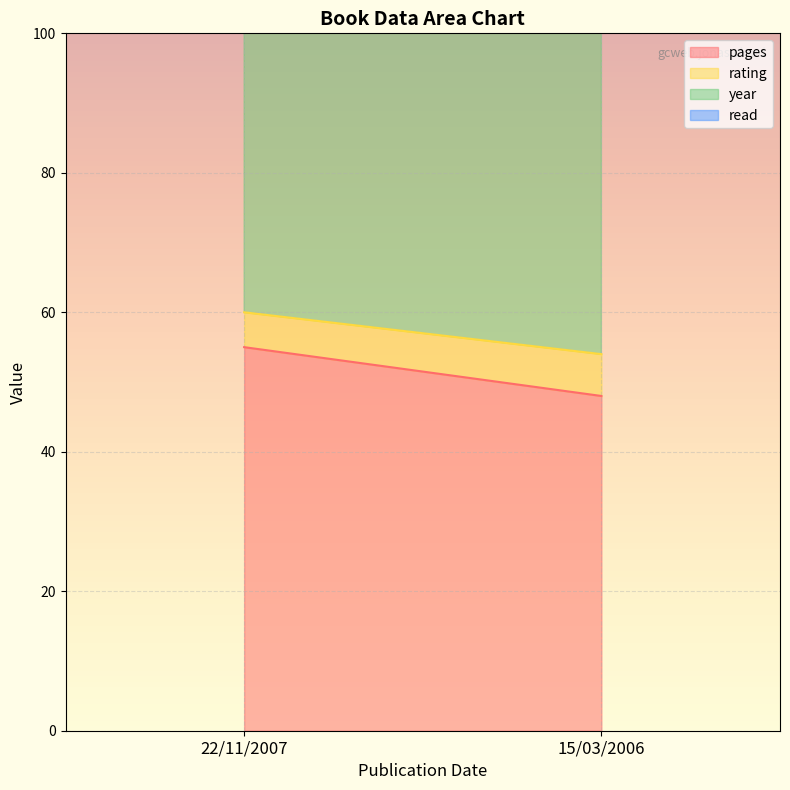

Which series has the largest range (max minus min)?

pages